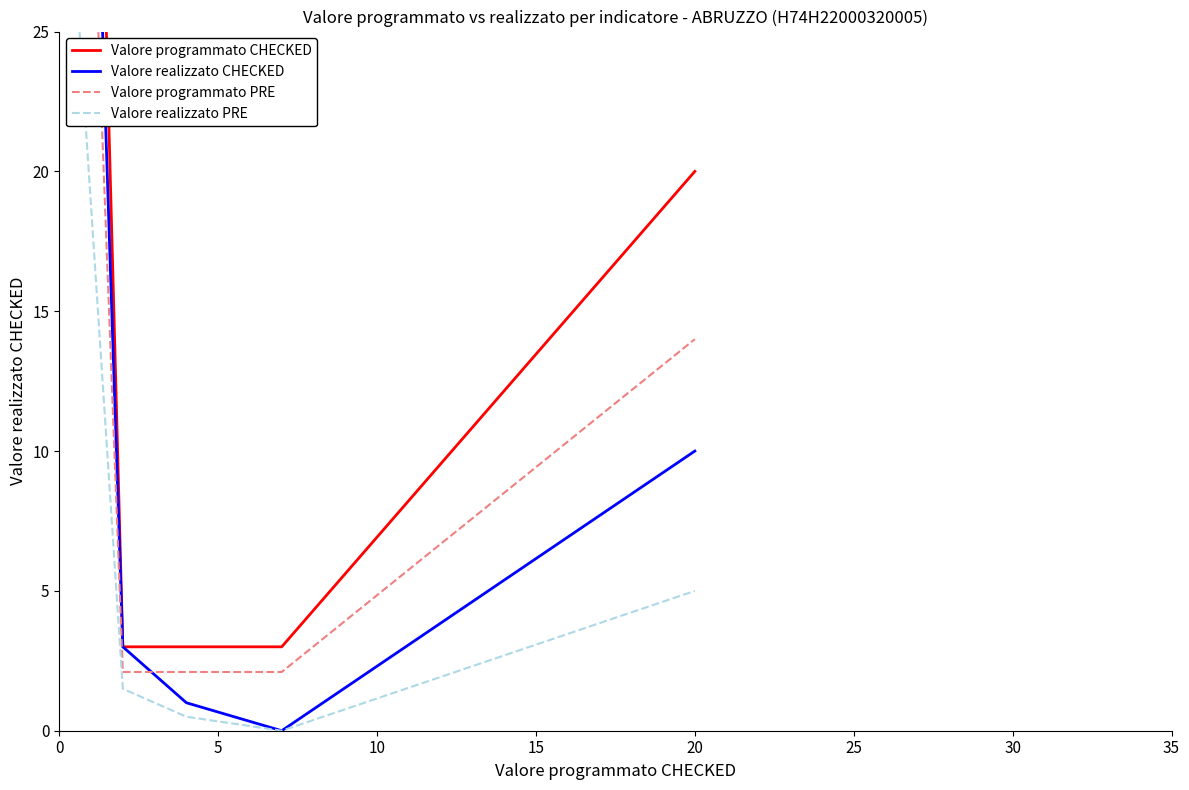

The value of Valore programmato CHECKED at 5 is 1.4. True or false?

False